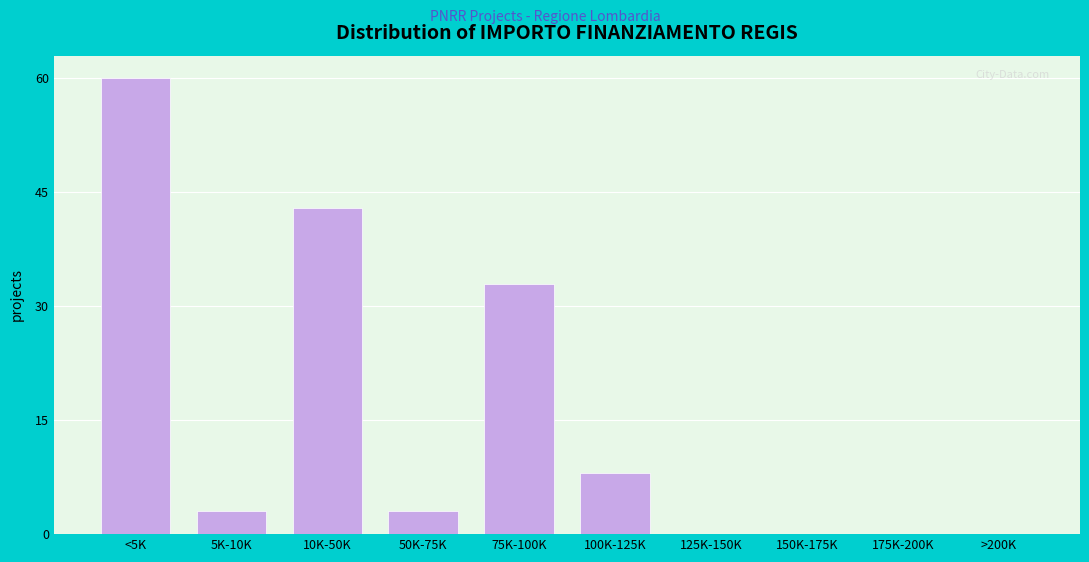

Reading left to right, transcribe all the data shown in this chart.

<5K=60	5K-10K=3	10K-50K=43	50K-75K=3	75K-100K=33	100K-125K=8	125K-150K=0	150K-175K=0	175K-200K=0	>200K=0